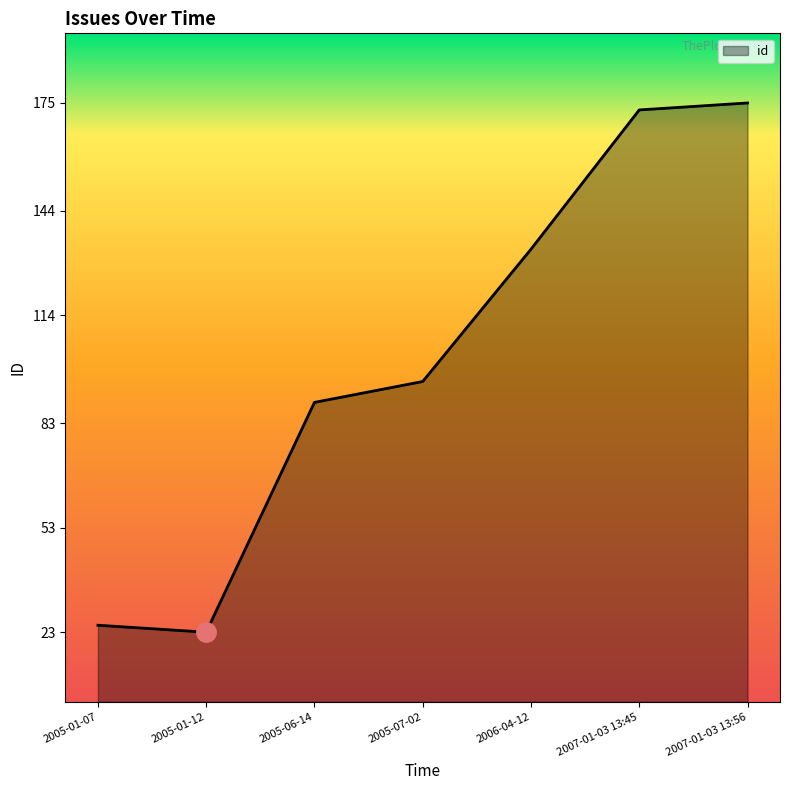

How many lines are shown in the chart?

1